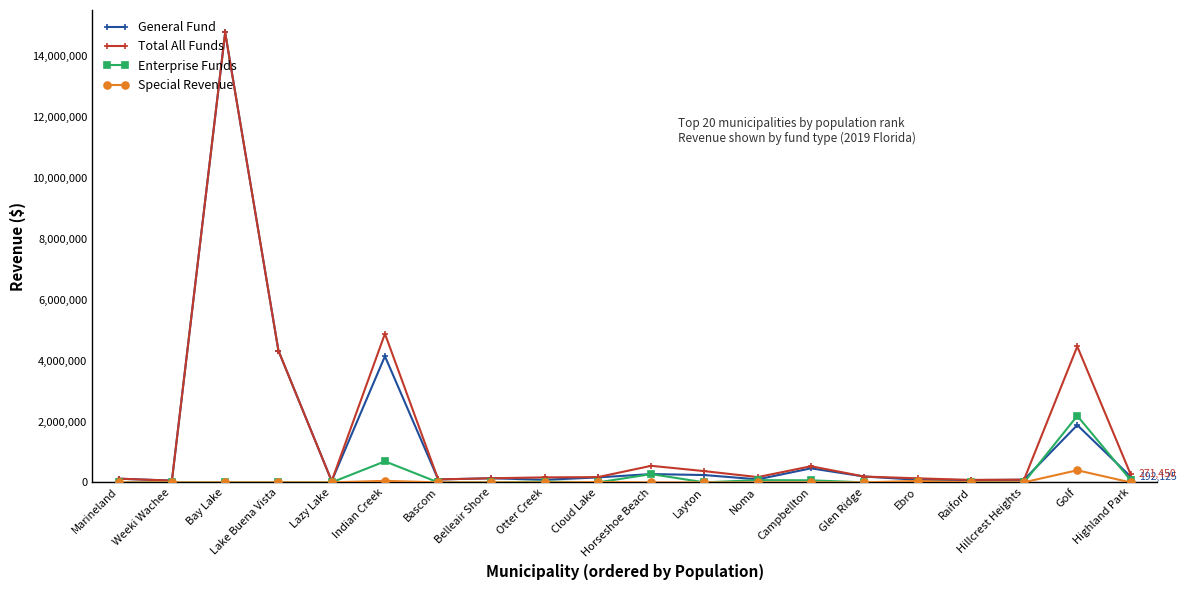

Does the chart display data point markers on the line(s)?

Yes